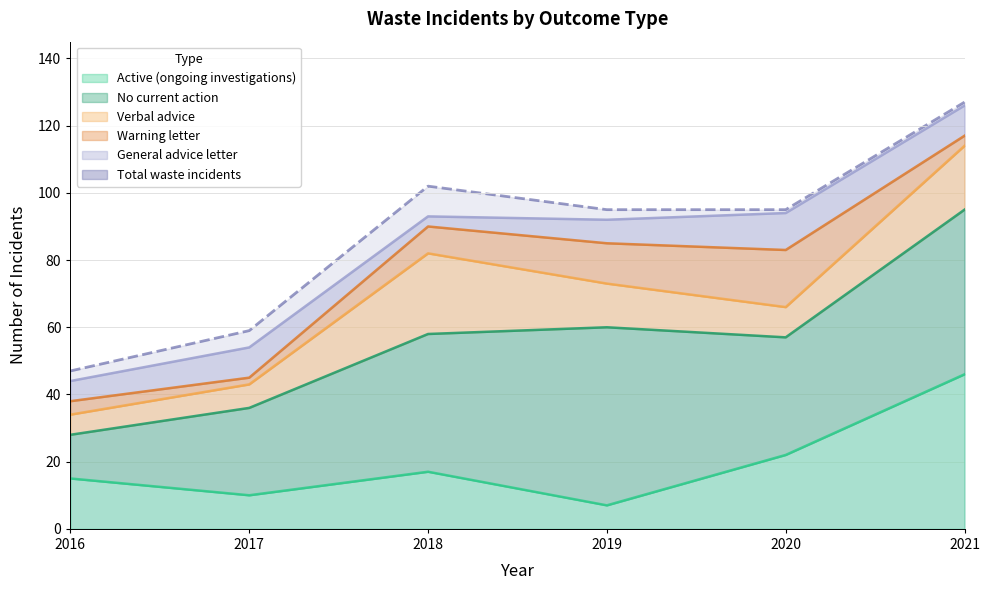

List the labels in order of General advice letter value, smallest first.

2018, 2016, 2019, 2017, 2021, 2020